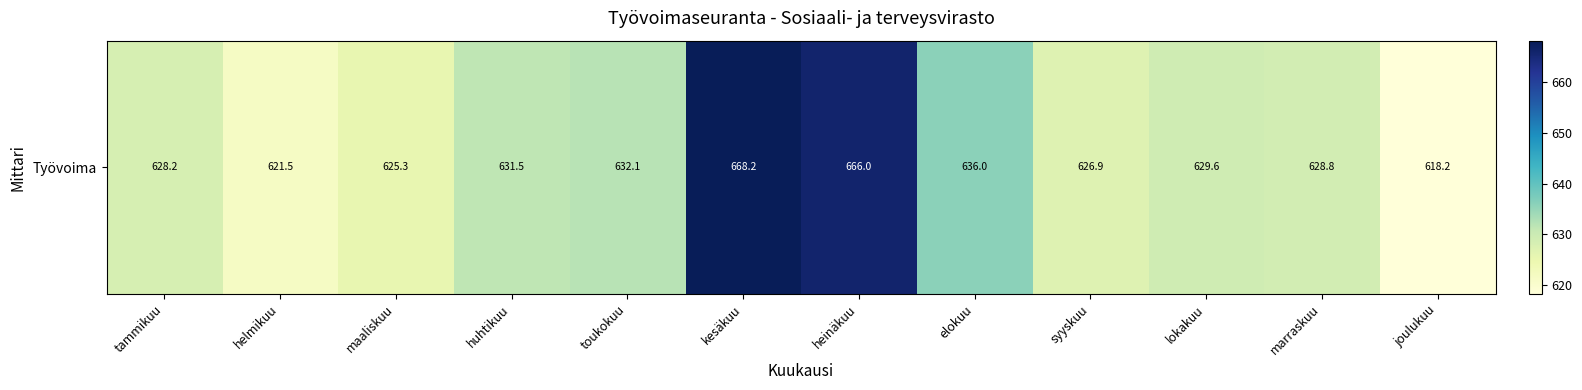

Reading left to right, what are all the values shown in this chart?

628.2	621.5	625.3	631.5	632.1	668.2	666.0	636.0	626.9	629.6	628.8	618.2